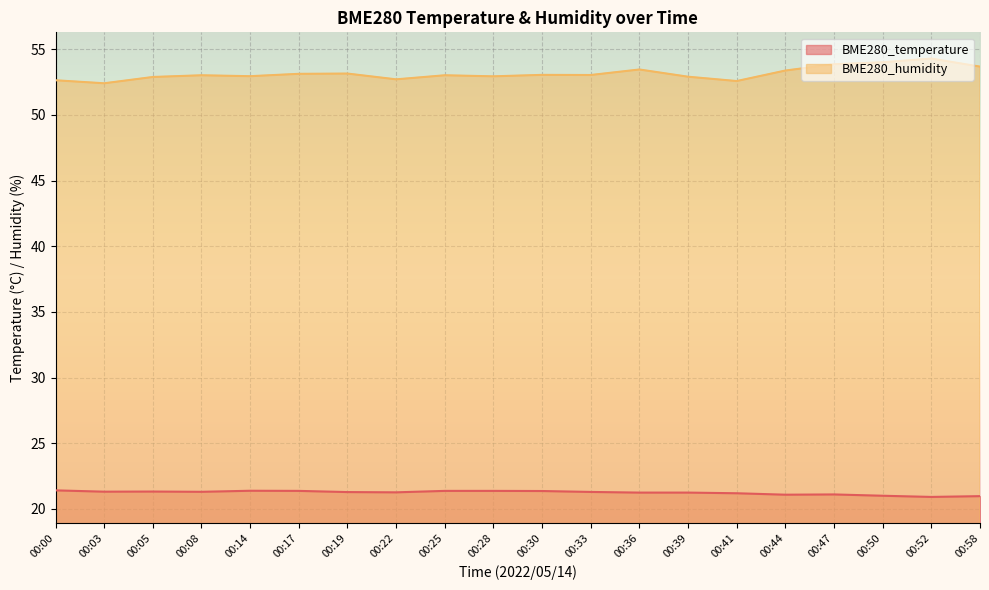

Which series has the largest total across all categories?

BME280_humidity